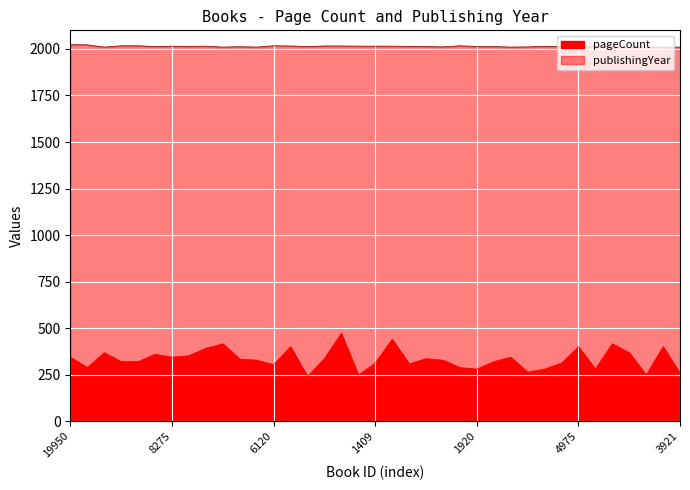

What are all the series names shown in the legend?

pageCount, publishingYear